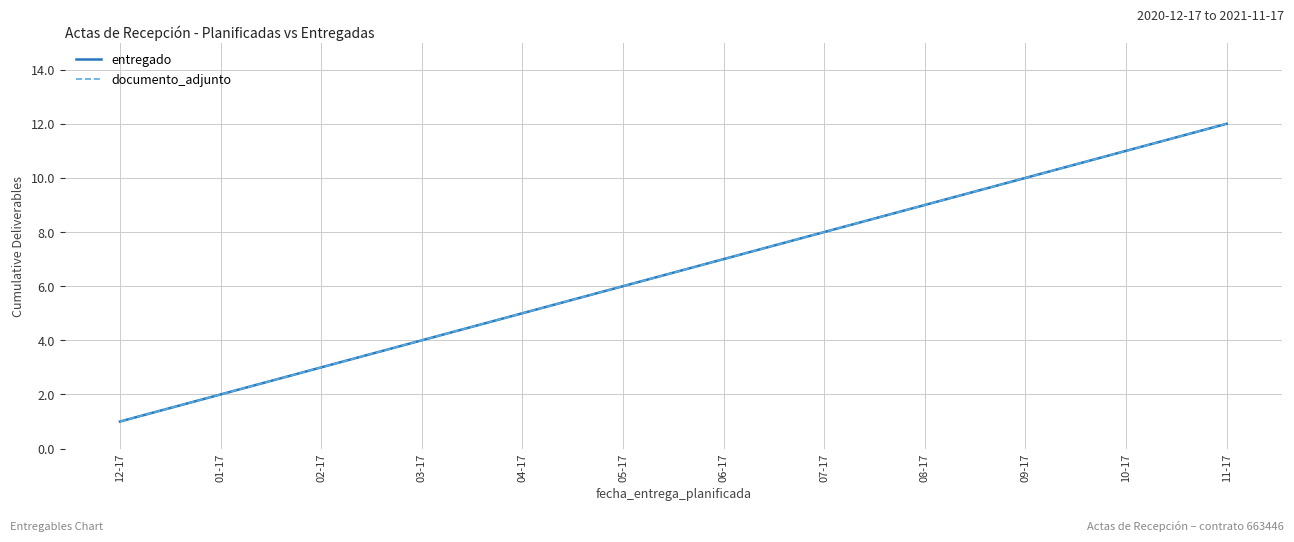

True or false: entregado has a value of 2 at 08-17.

False